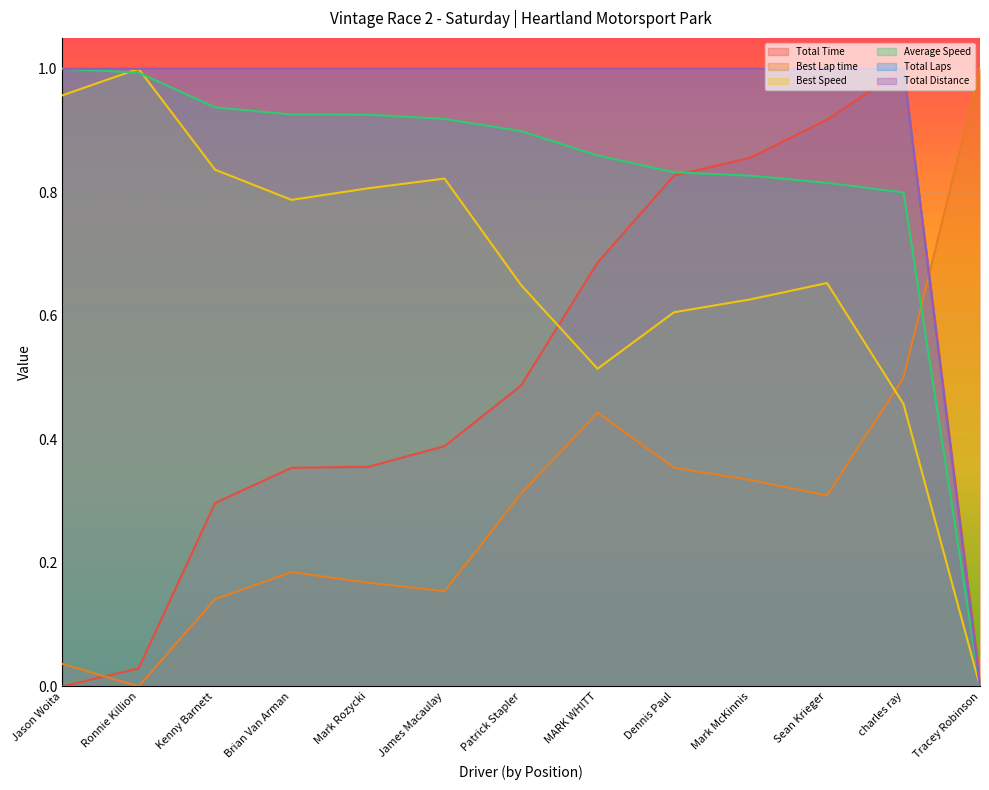

True or false: Total Laps and Total Distance intersect in this chart.

False